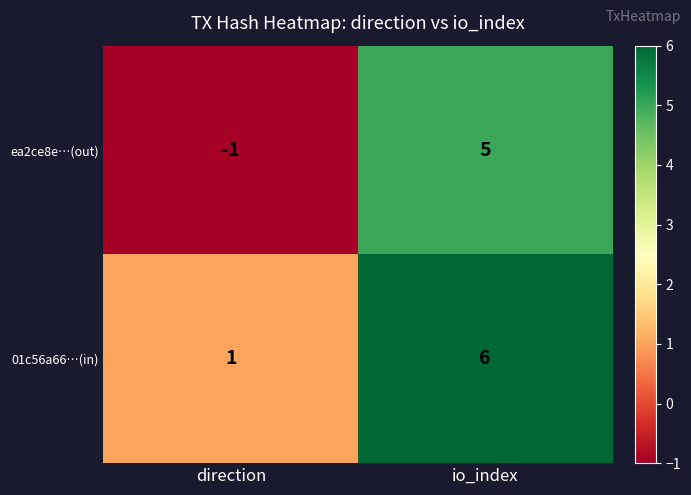

At which label is 01c56a66…(in) closest to 3?

direction